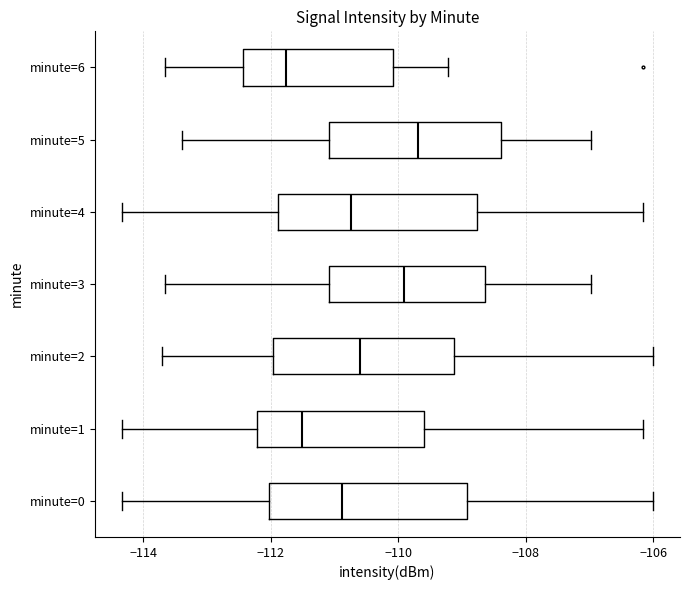

Reading bottom to top, read every box against the x-axis: the position of its median line, the range the box covers, and the ends of its whiskers. The values are not printed on the chart, so give them approximately, as read against the axis.

minute=0: median -110.8, box -112.0 to -109.0, whiskers -114.4 to -106.0
minute=1: median -111.6, box -112.2 to -109.6, whiskers -114.4 to -106.2
minute=2: median -110.6, box -112.0 to -109.2, whiskers -113.8 to -106.0
minute=3: median -110.0, box -111.0 to -108.6, whiskers -113.6 to -107.0
minute=4: median -110.8, box -111.8 to -108.8, whiskers -114.4 to -106.2
minute=5: median -109.6, box -111.0 to -108.4, whiskers -113.4 to -107.0
minute=6: median -111.8, box -112.4 to -110.0, whiskers -113.6 to -109.2